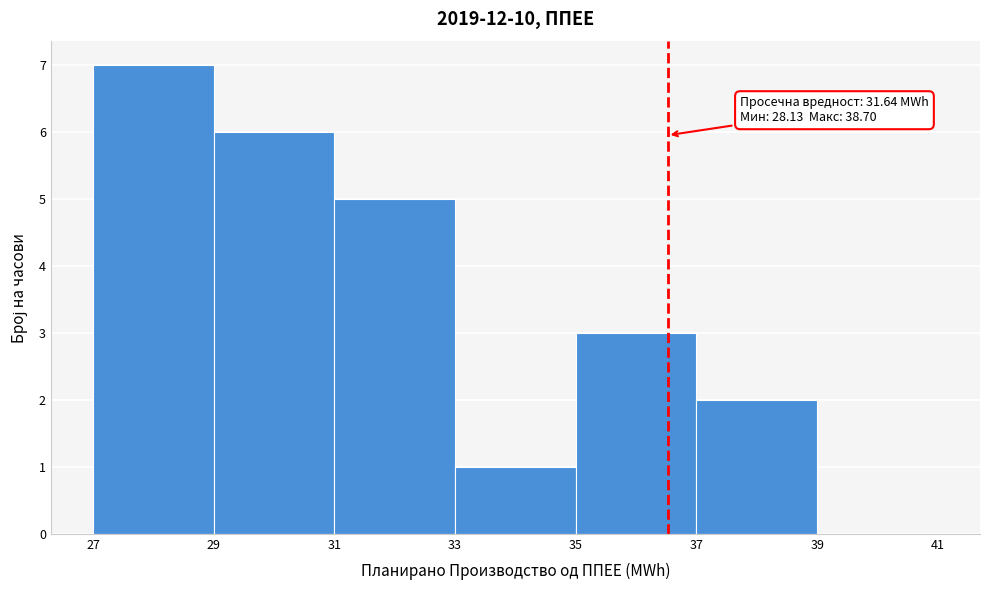

Over which range of the x-axis is the bar tallest?

27 to 29